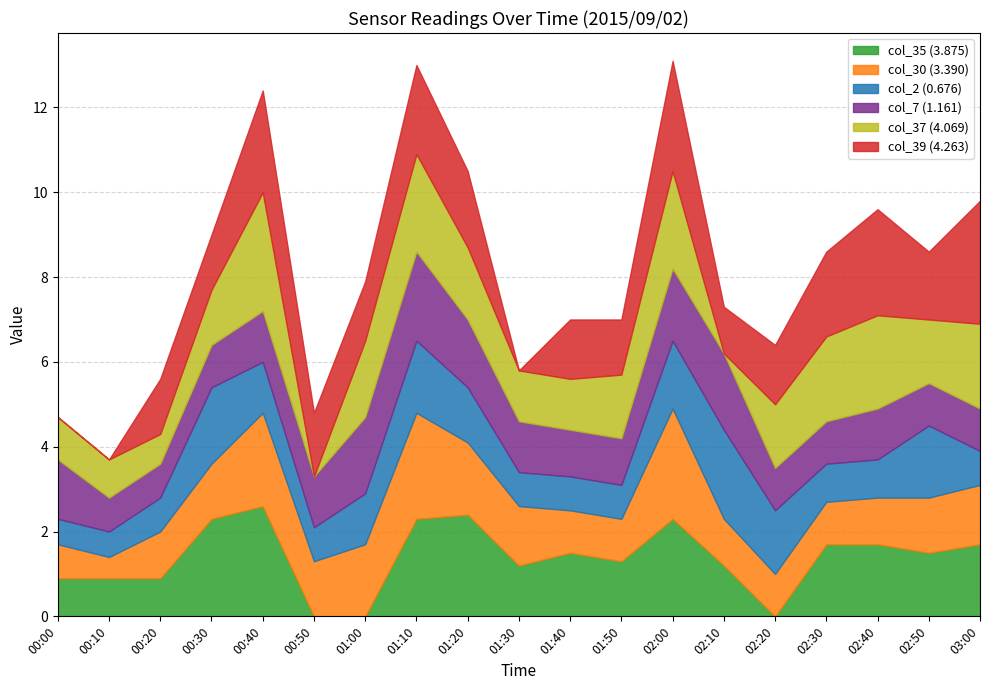

How many data points in col_7 (1.161) are above 1?

12